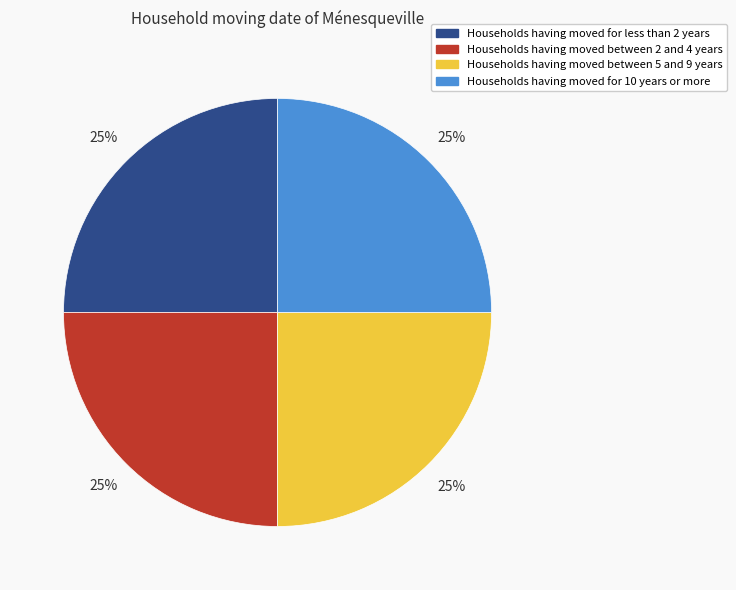

Is there a majority slice in this chart?

No